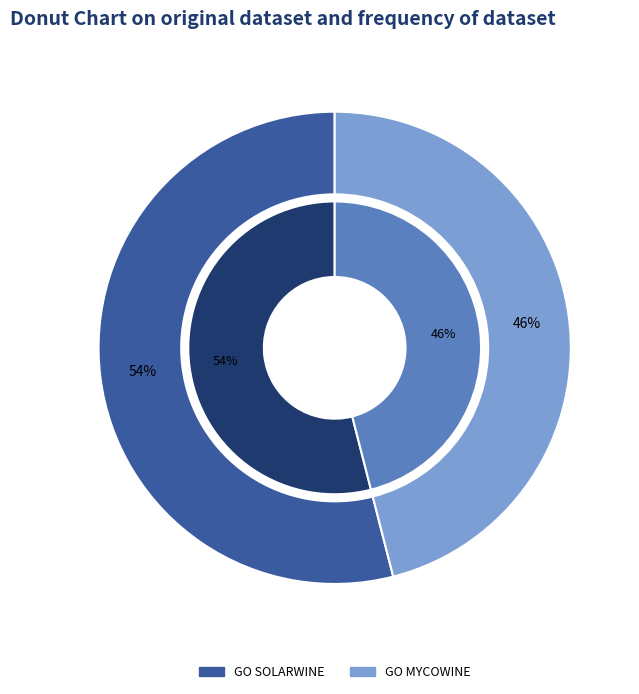

How many slices are in this pie chart?

2